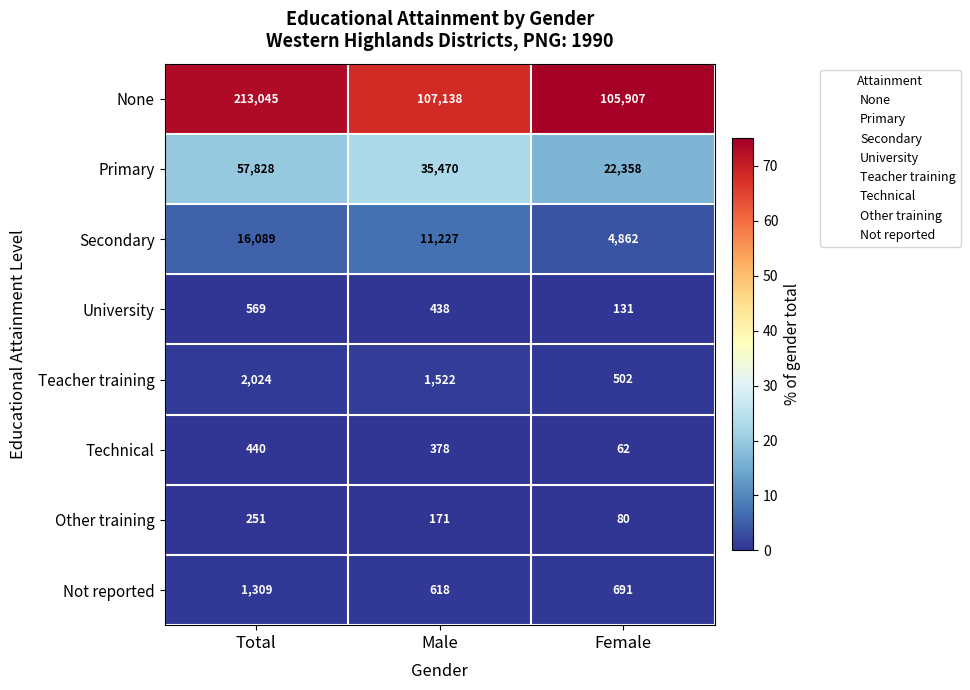

The value of Other training at Male is 171. True or false?

True